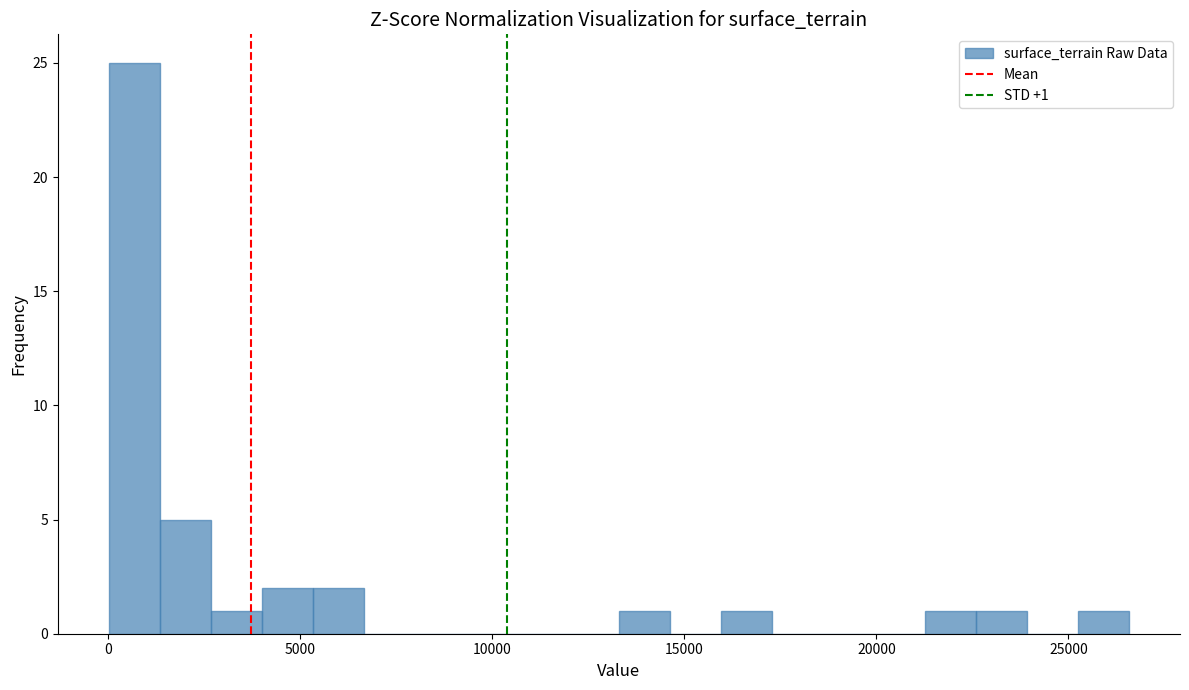

Read against the x-axis, roughly where is the centre of the tallest bar?

500